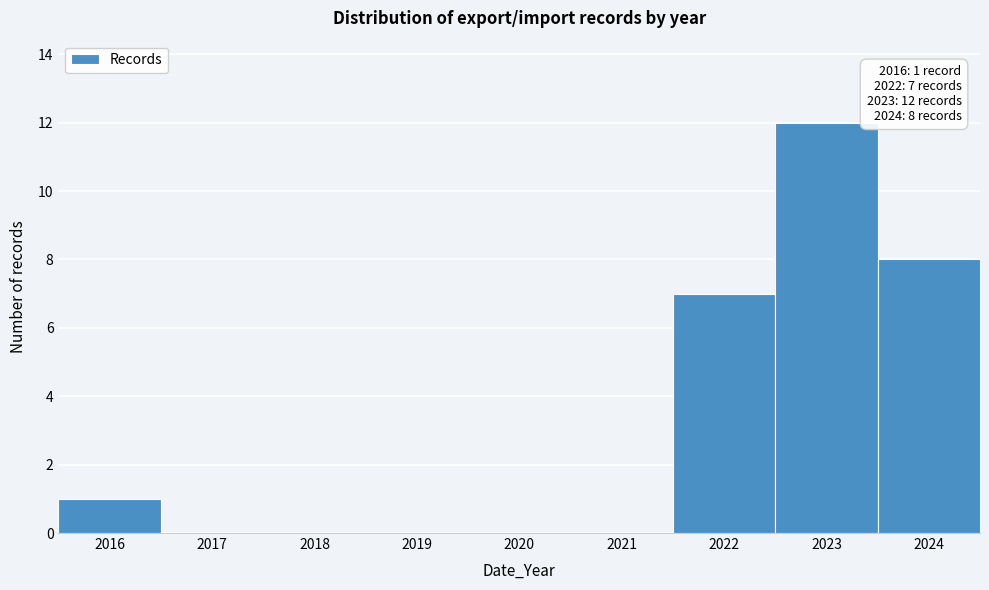

Over which range of the x-axis is the bar tallest?

2022.5 to 2023.5